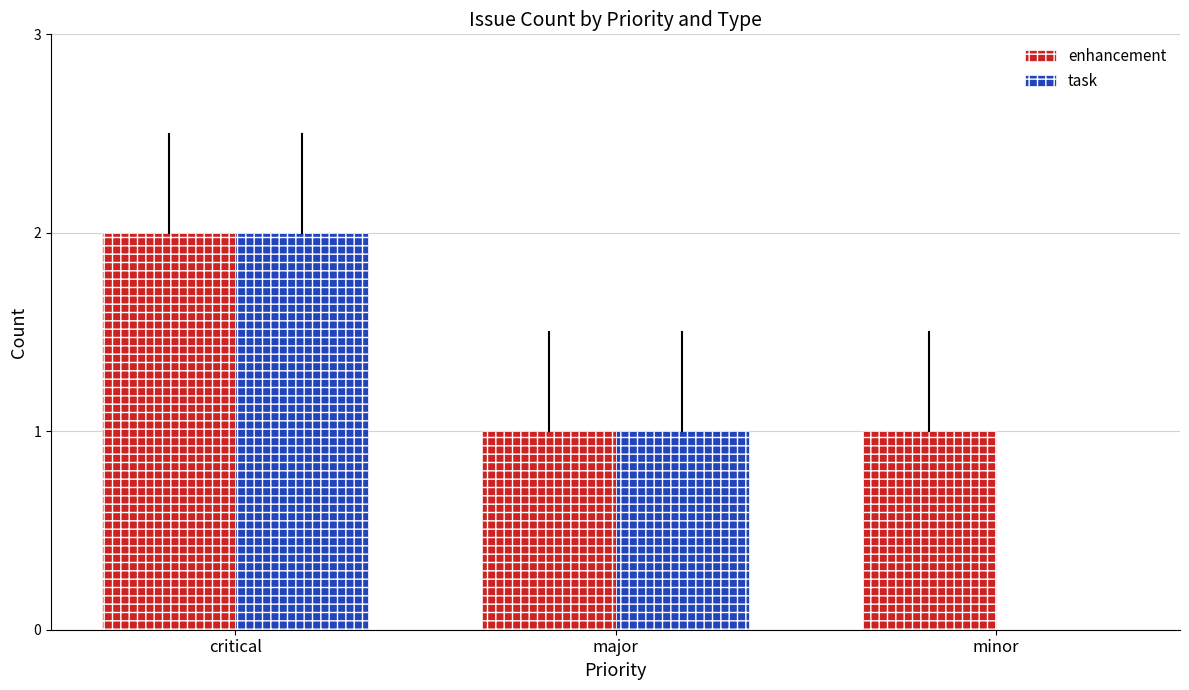

Count the number of data series in this chart.

2